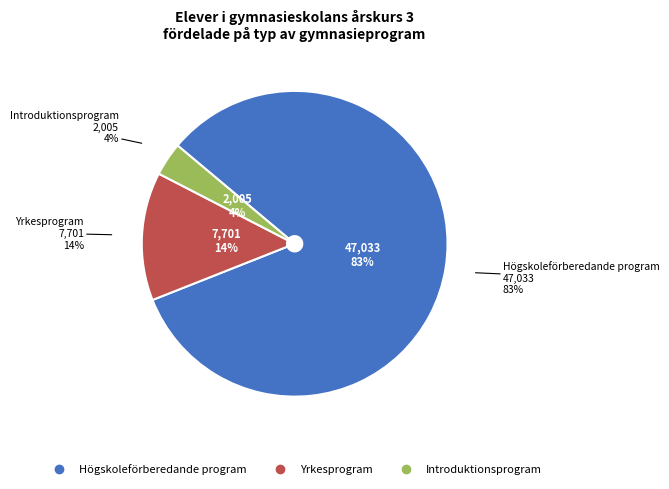

The Introduktionsprogram slice represents 4% of the pie. True or false?

True